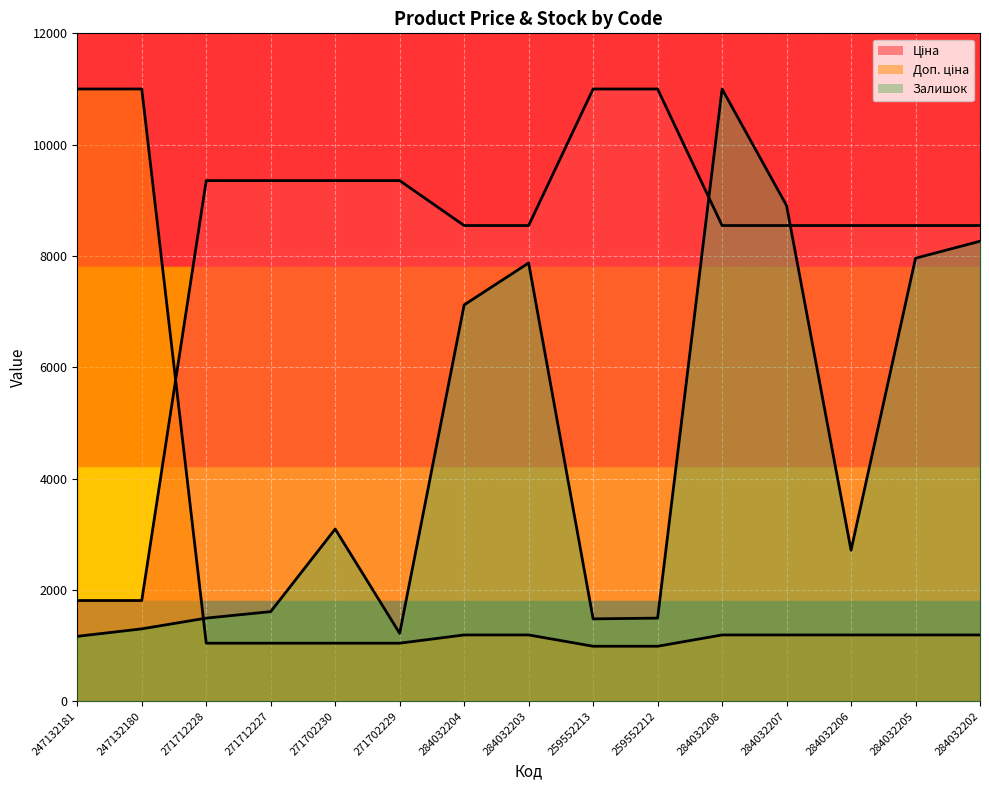

Reading left to right, extract all data points from this chart.

Ціна: 247132181=1809.3	247132180=1809.3	271712228=9354.0	271712227=9354.0	271702230=9354.0	271702229=9354.0	284032204=8546.8	284032203=8546.8	259552213=11000.0	259552212=11000.0	284032208=8546.8	284032207=8546.8	284032206=8546.8	284032205=8546.8	284032202=8546.8
Доп. ціна: 247132181=11000.0	247132180=11000.0	271712228=1042.8	271712227=1042.8	271702230=1042.8	271702229=1042.8	284032204=1191.0	284032203=1191.0	259552213=987.8	259552212=987.8	284032208=1191.0	284032207=1191.0	284032206=1191.0	284032205=1191.0	284032202=1191.0
Залишок: 247132181=1165.9	247132180=1300.4	271712228=1493.3	271712227=1609.9	271702230=3094.2	271702229=1219.7	284032204=7121.1	284032203=7874.4	259552213=1479.8	259552212=1493.3	284032208=11000.0	284032207=8905.8	284032206=2713.0	284032205=7959.6	284032202=8264.6